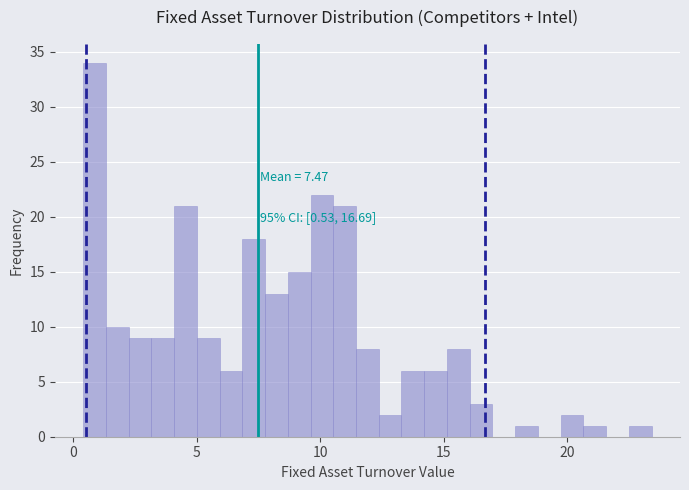

Read against the x-axis, roughly where is the centre of the tallest bar?

1.0